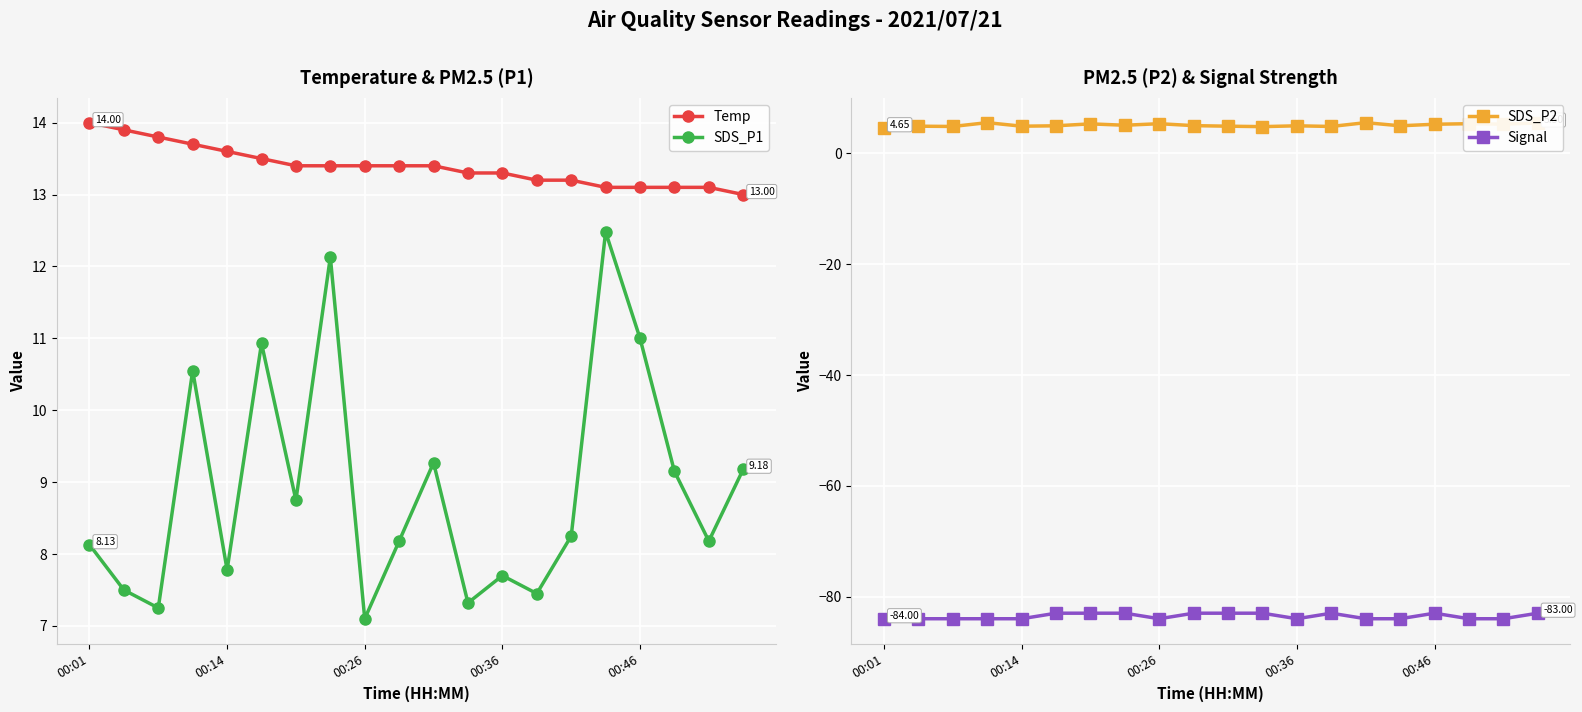

Rank the series by their maximum value, from lowest to highest.

Signal, SDS_P2, SDS_P1, Temp